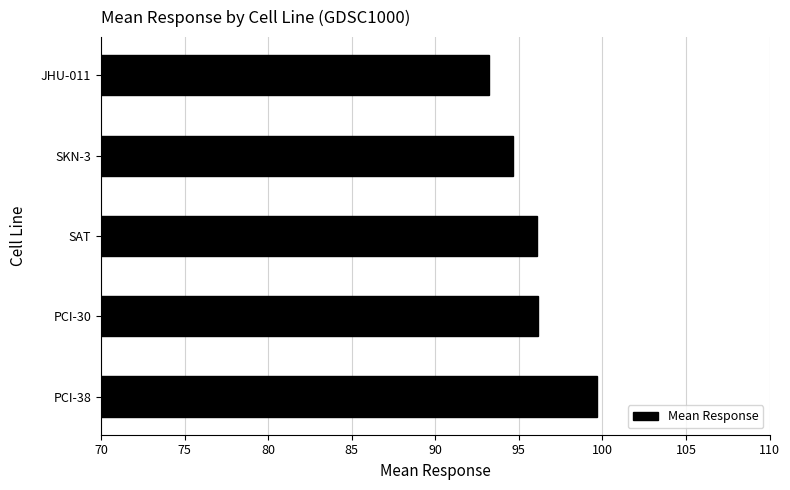

Is it true that the value at SAT is 96.1?

True